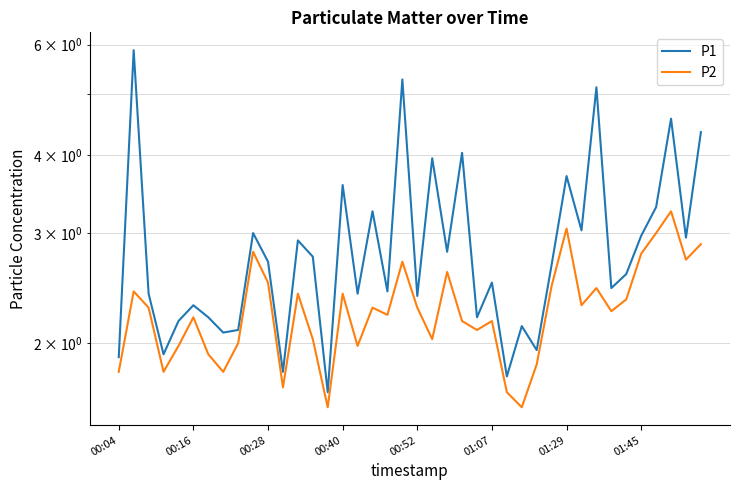

Rank the series by their maximum value, from highest to lowest.

P1, P2